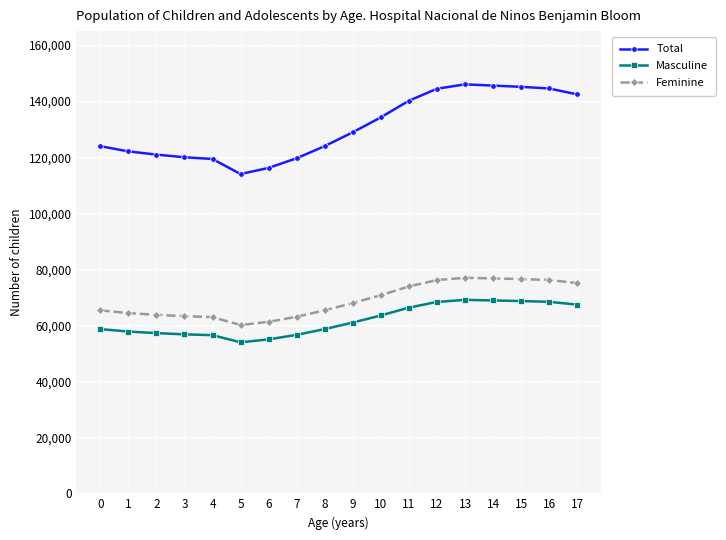

True or false: Feminine has more than 0 points higher than both neighbors.

True